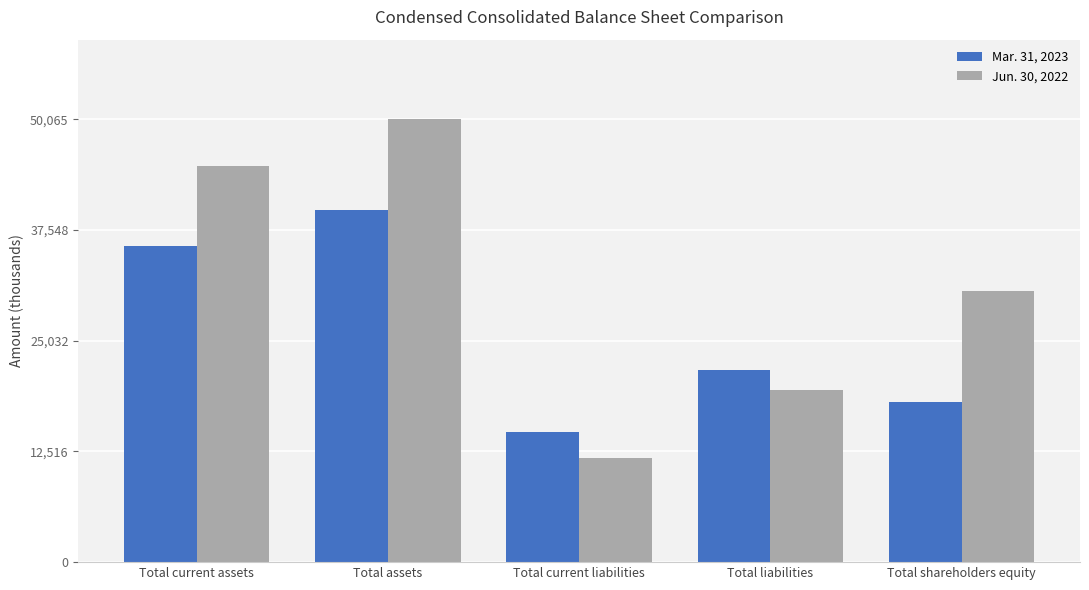

Count the Mar. 31, 2023 values in the range 18097 to 35728.

3